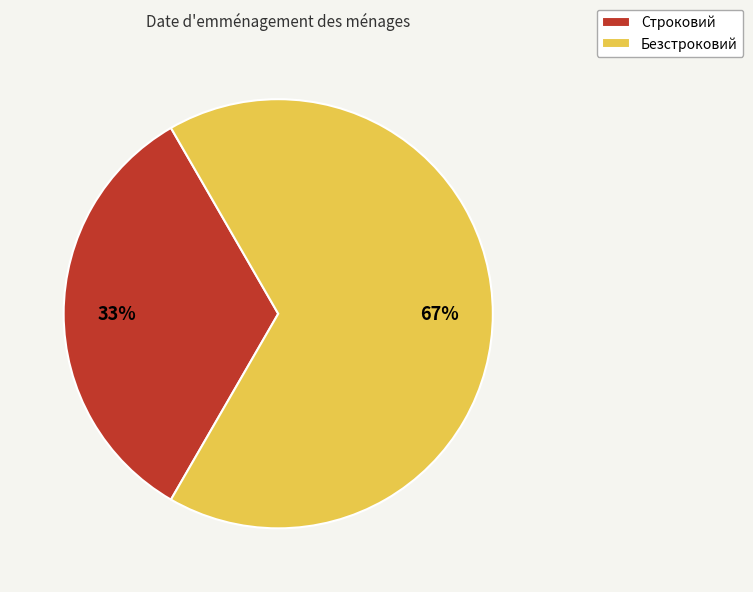

To the nearest percent, what percentage of the pie is Строковий?

33%